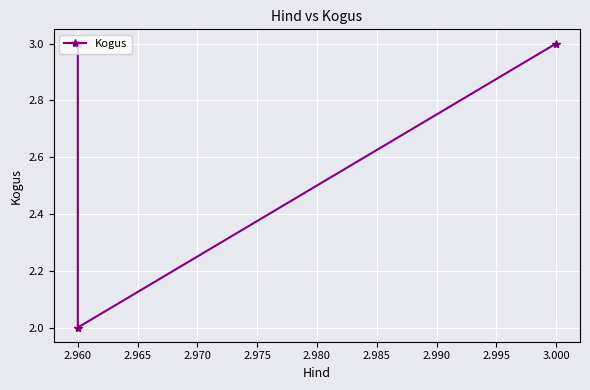

What is the value of the 3rd point from the left?

3